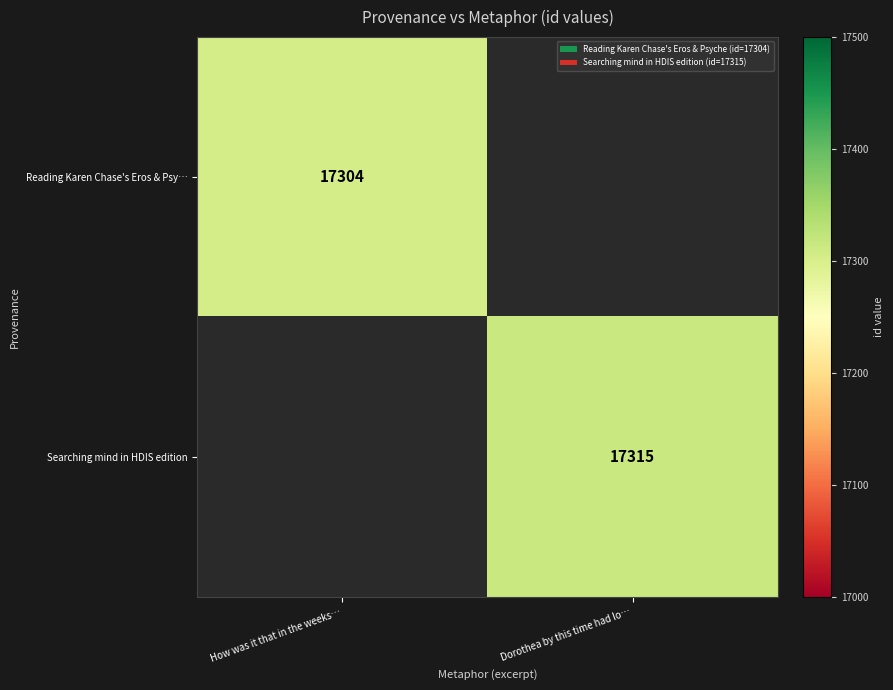

The Searching mind in HDIS edition series shows 17315 at Dorothea by this time had lo…. True or false?

True